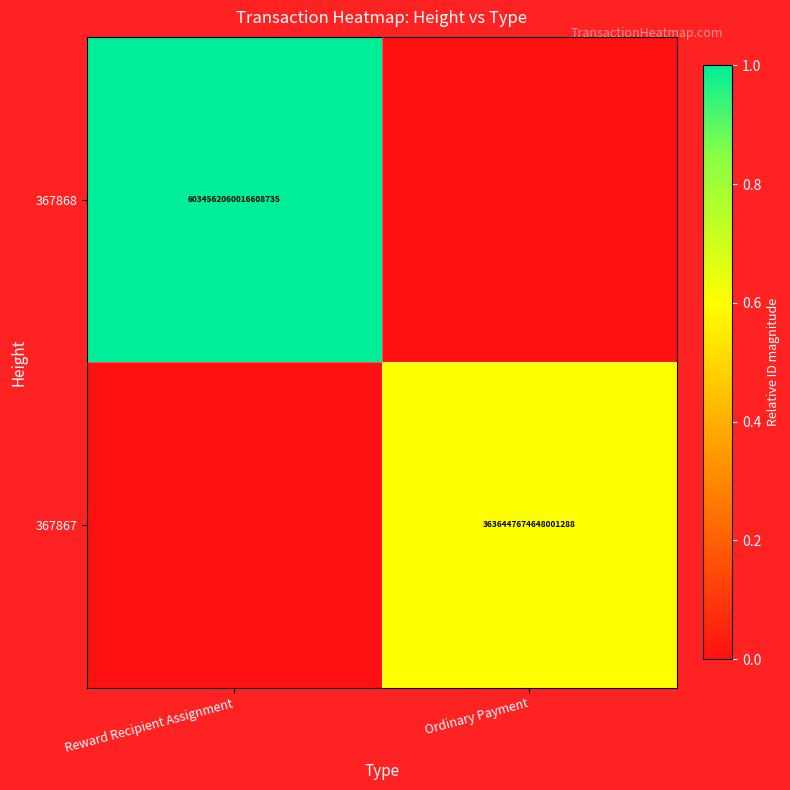

True or false: 367868 has a value of 6034562060016608256 at Reward Recipient Assignment.

True